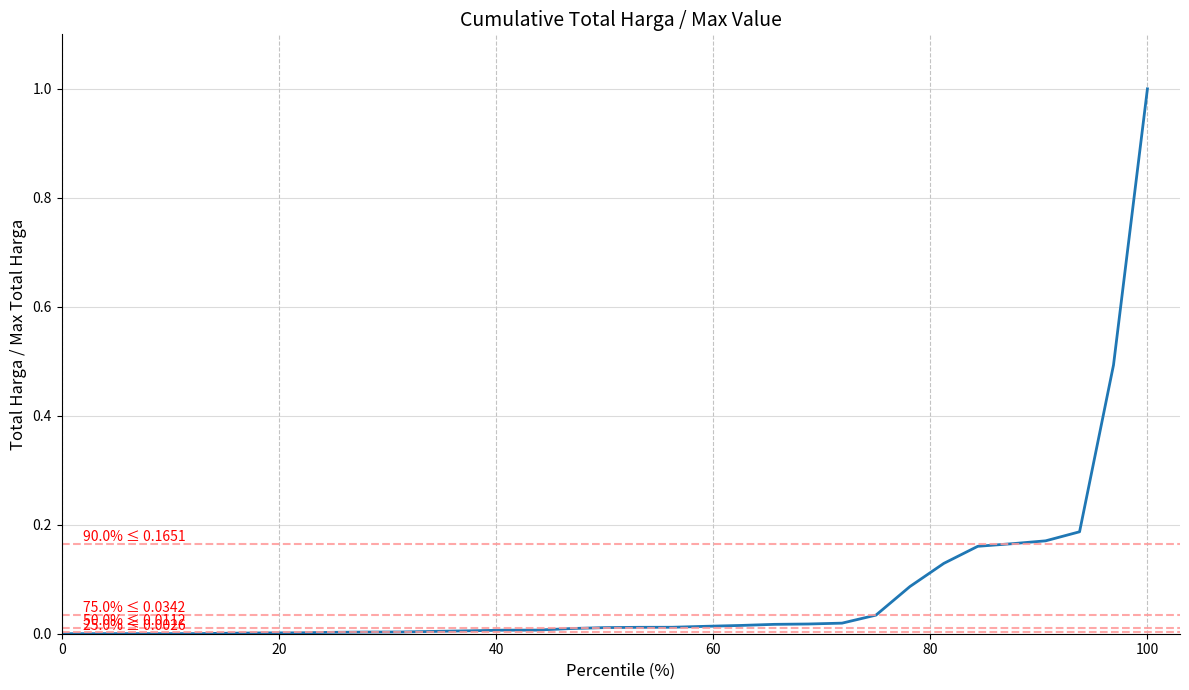

What is the difference between the maximum and minimum values?

1.0